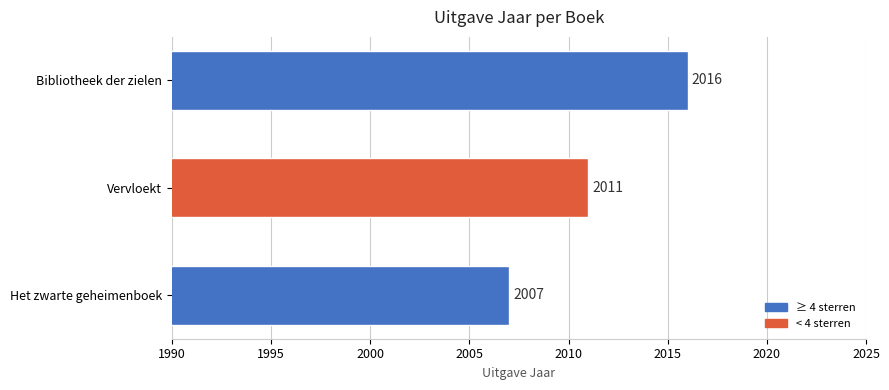

What is the difference between the maximum and second lowest values?

5